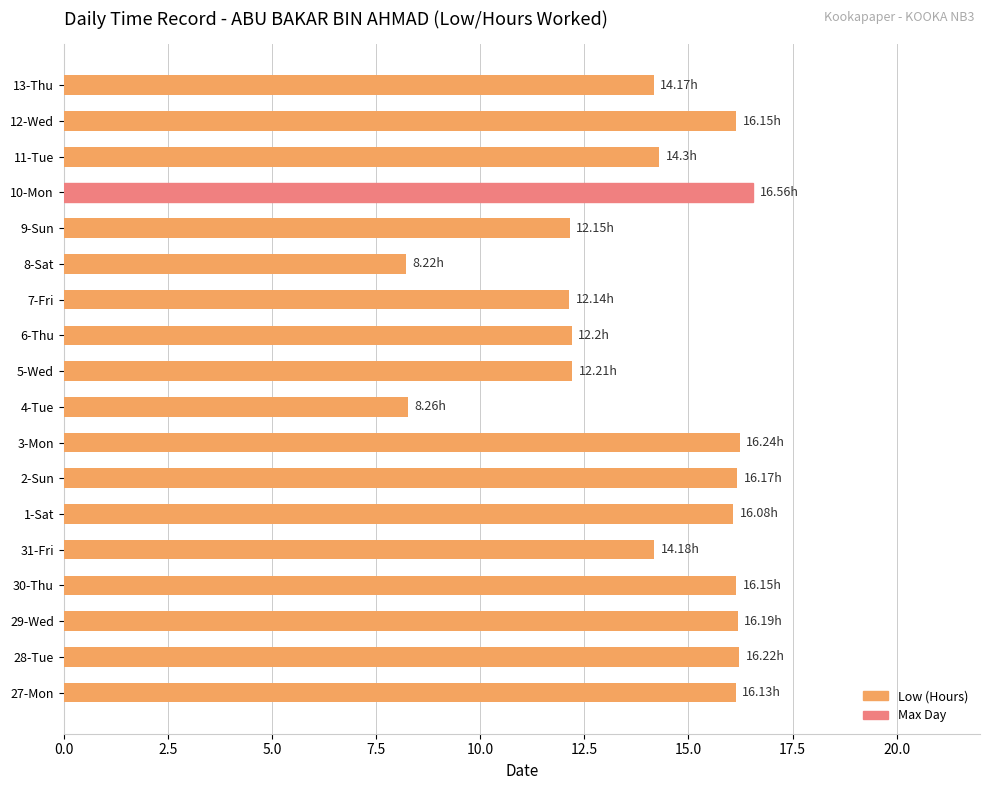

What is the difference between the maximum and minimum values?

8.3